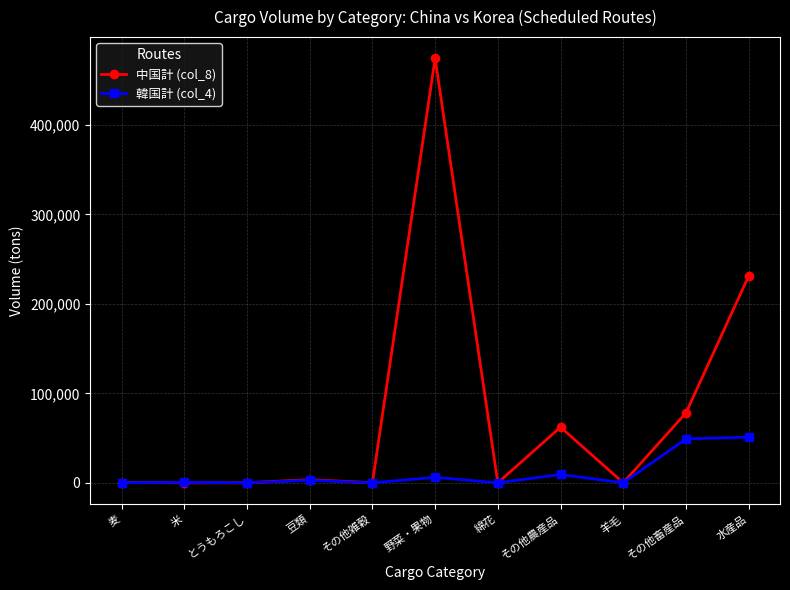

Which series has the widest spread of values?

中国計 (col_8)